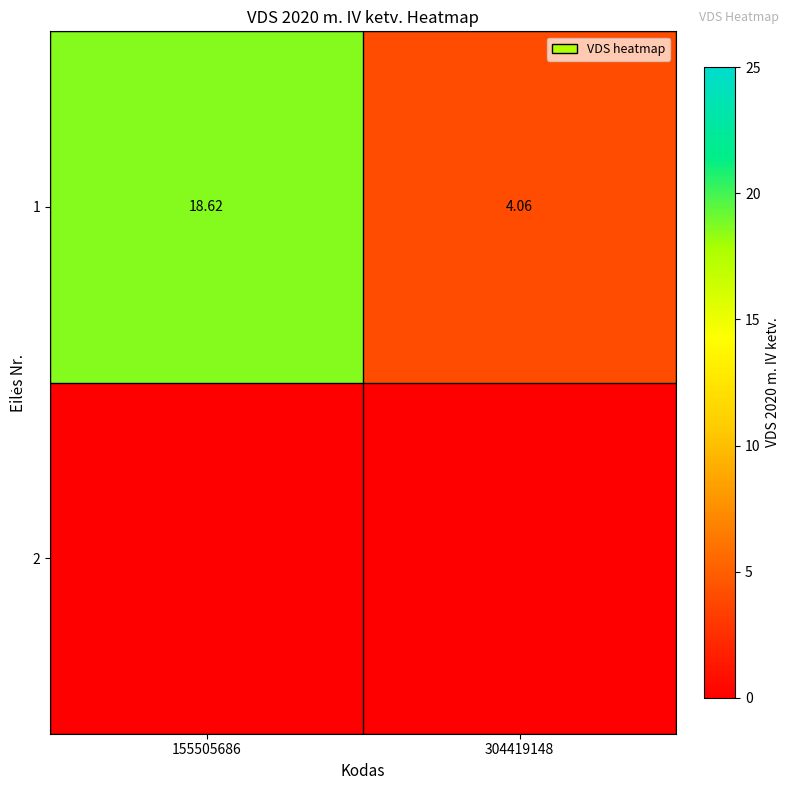

True or false: the data shows 0.9 at 304419148.

False